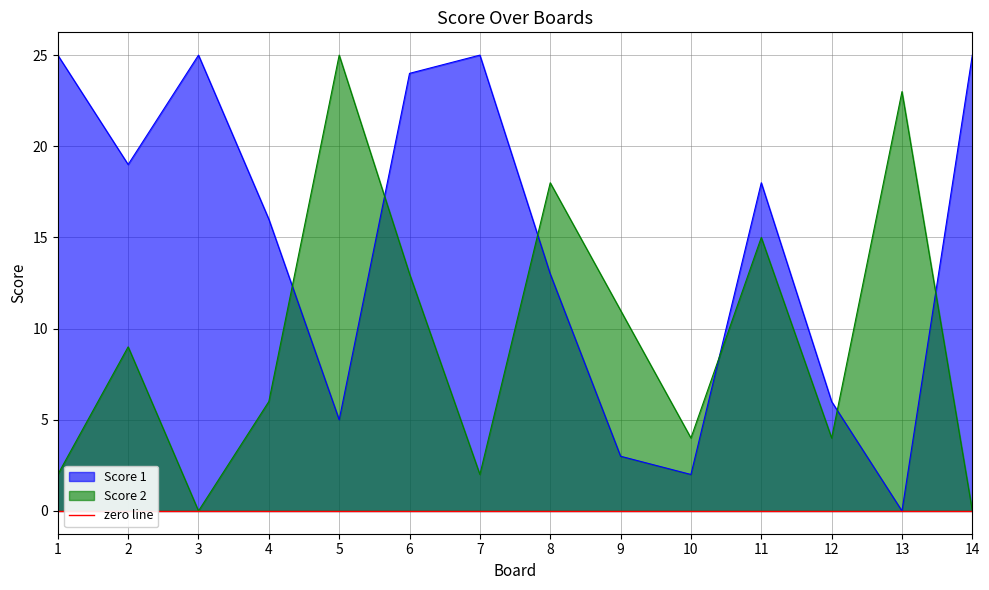

Is the value of Score 2 at 8 greater than the value of Score 1 at 11?

No